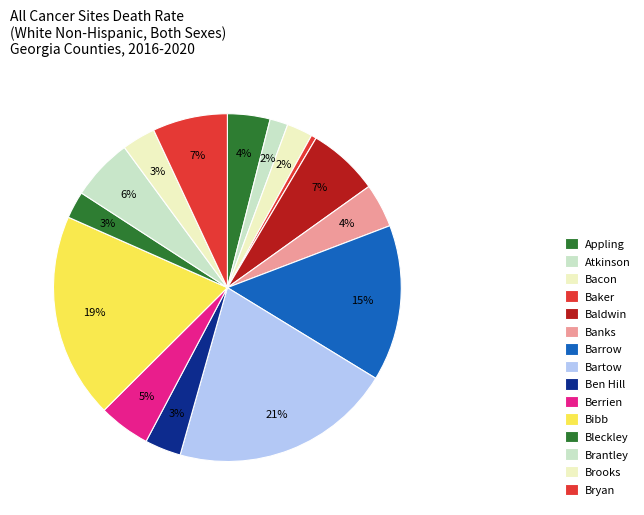

Approximately how many times larger is the value at Ben Hill compared to Brantley?

0.6